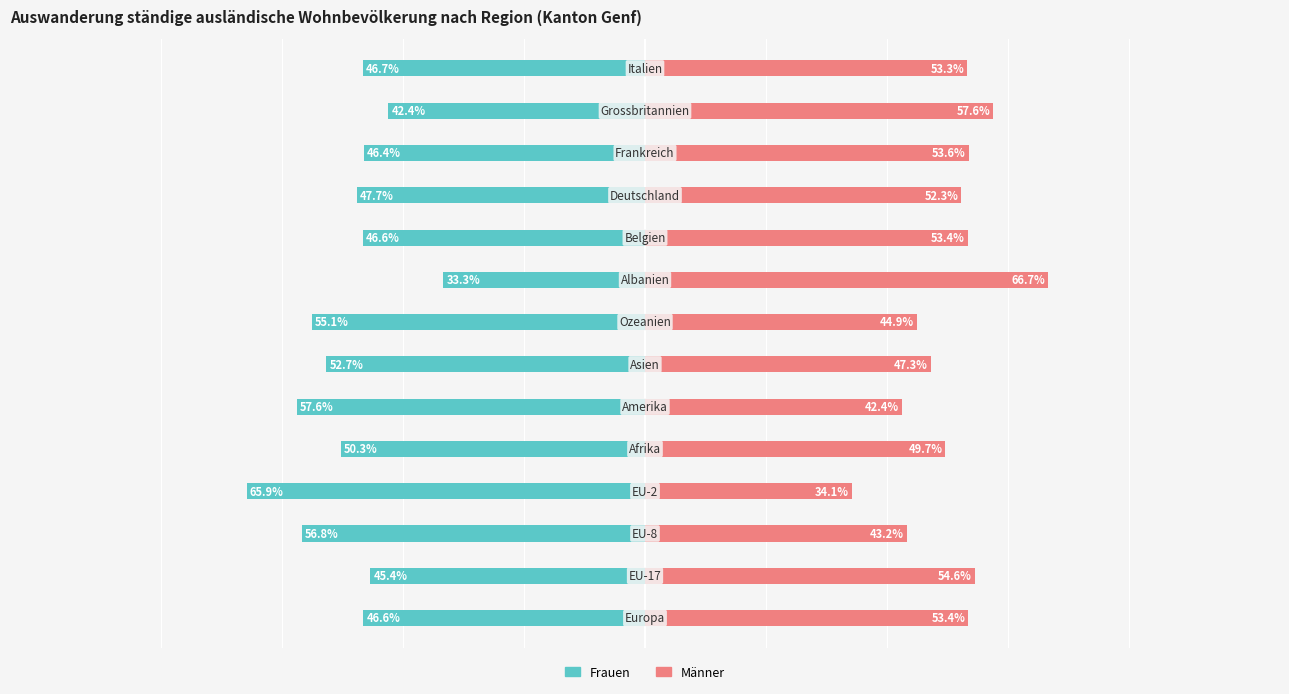

List the series in order of their overall mean, lowest first.

Frauen, Männer